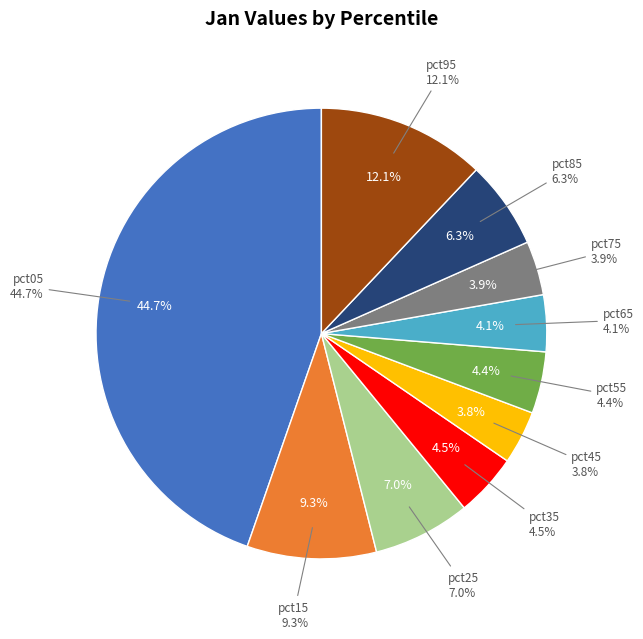

To the nearest percent, what is the difference between the largest and smallest slice percentages?

41%